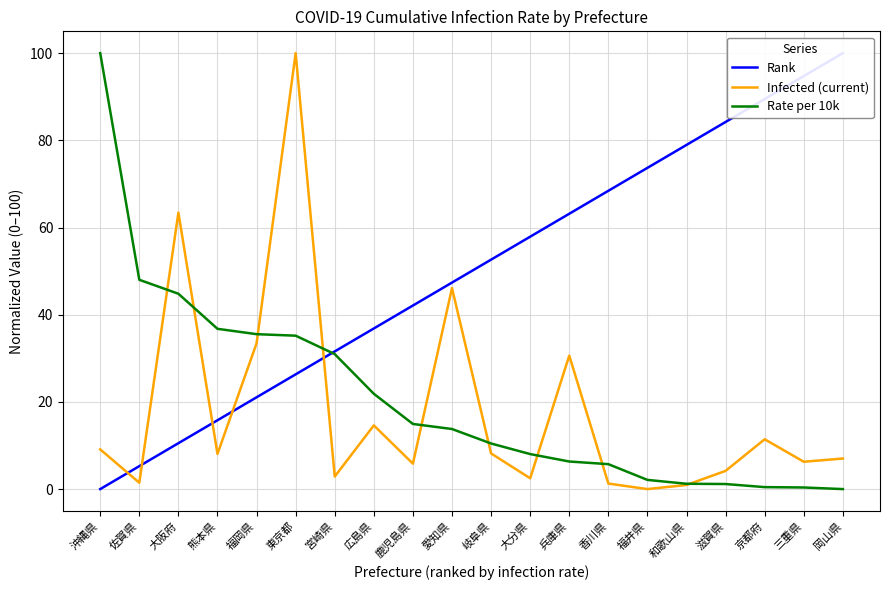

List the labels in order of Rank value, largest first.

岡山県, 三重県, 京都府, 滋賀県, 和歌山県, 福井県, 香川県, 兵庫県, 大分県, 岐阜県, 愛知県, 鹿児島県, 広島県, 宮崎県, 東京都, 福岡県, 熊本県, 大阪府, 佐賀県, 沖縄県